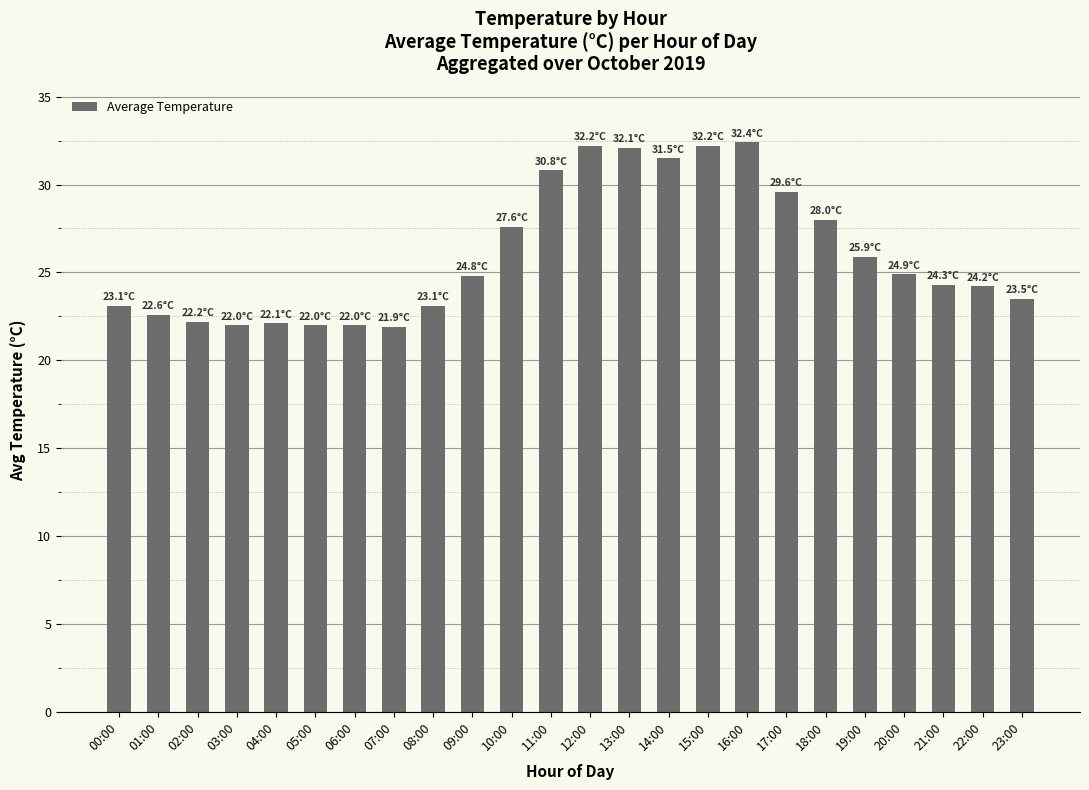

What position from the right is 03:00?

21